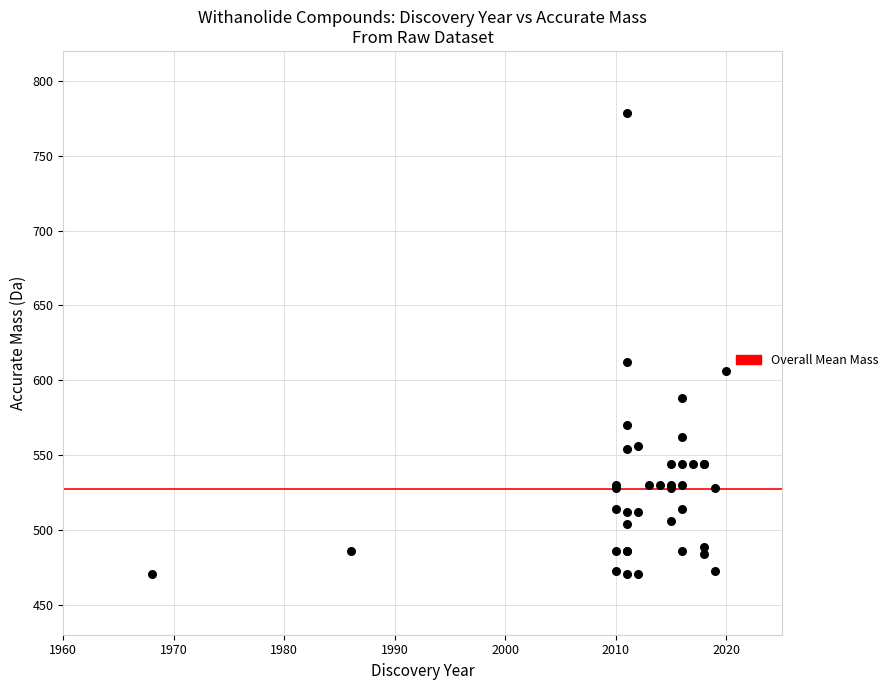

What Y value in the scatter plot is closest to 624?

612.3